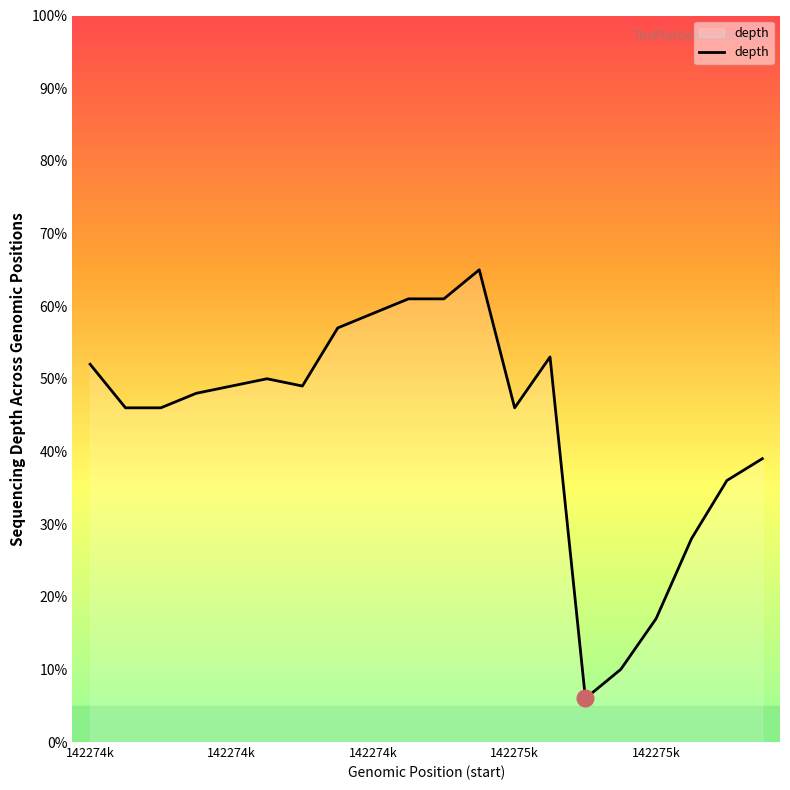

What is the smallest value displayed?

6